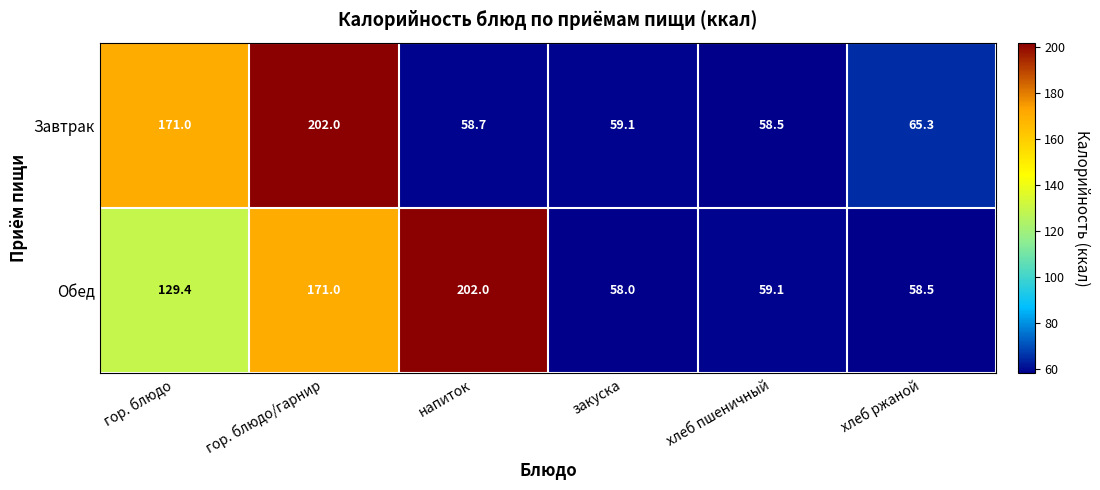

Reading left to right, transcribe all the data shown in this chart.

Завтрак: гор. блюдо=171.0	гор. блюдо/гарнир=202.0	напиток=58.7	закуска=59.1	хлеб пшеничный=58.5	хлеб ржаной=65.3
Обед: гор. блюдо=129.4	гор. блюдо/гарнир=171.0	напиток=202.0	закуска=58.0	хлеб пшеничный=59.1	хлеб ржаной=58.5